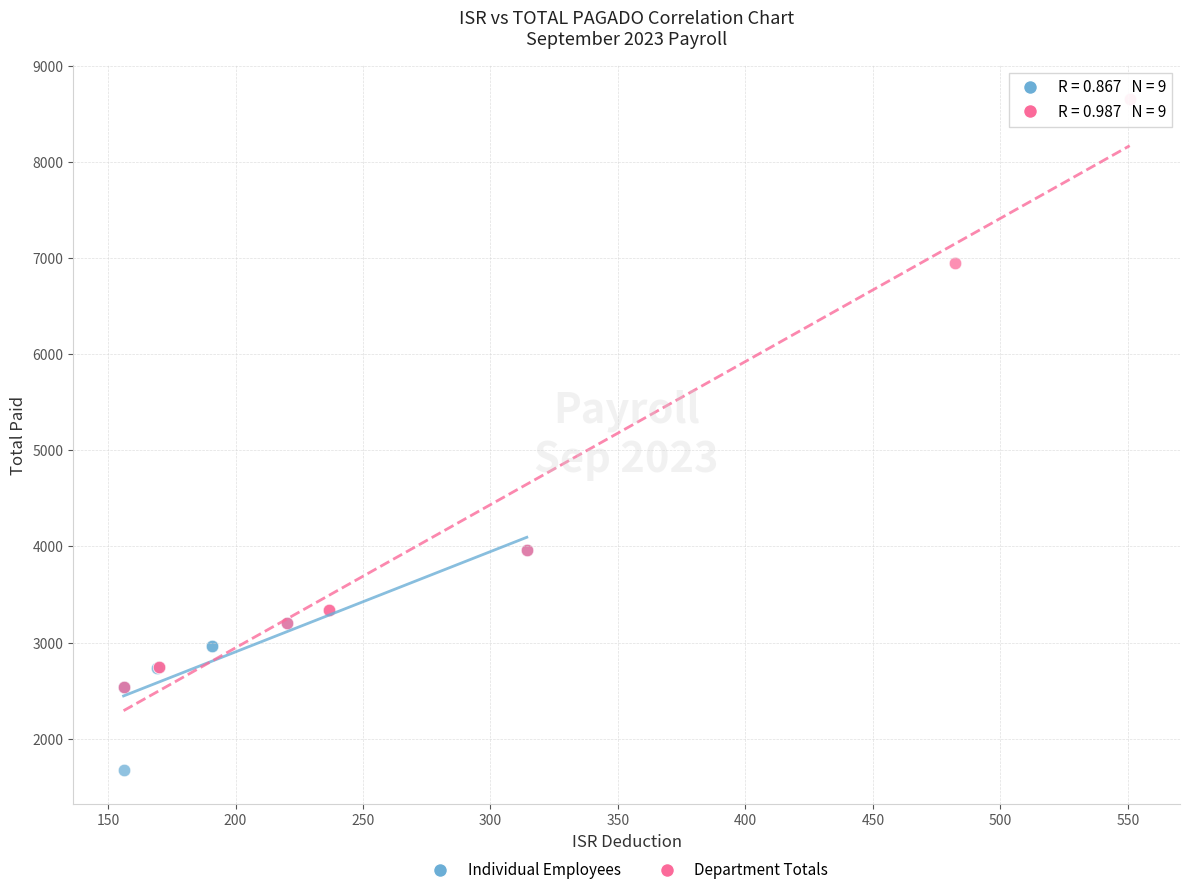

Which series has the largest Y range (max minus min)?

Department Totals